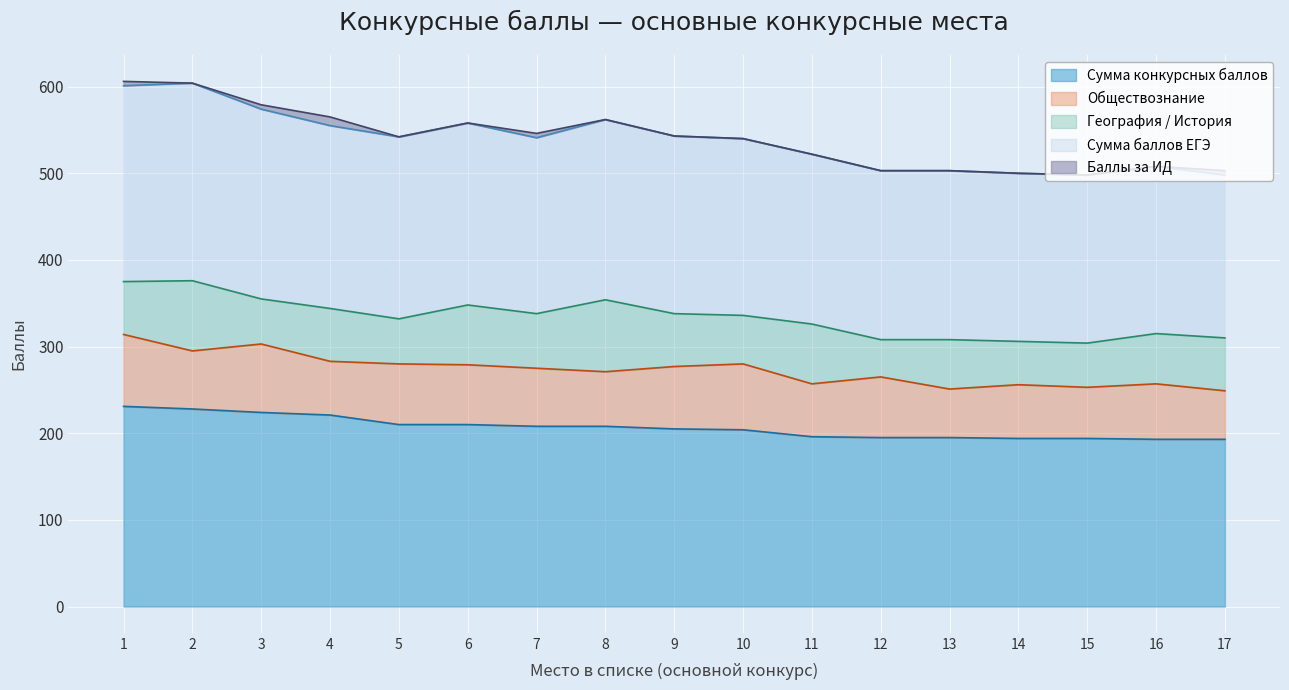

What value does the Сумма баллов ЕГЭ series have at 15, to the nearest 10?

190